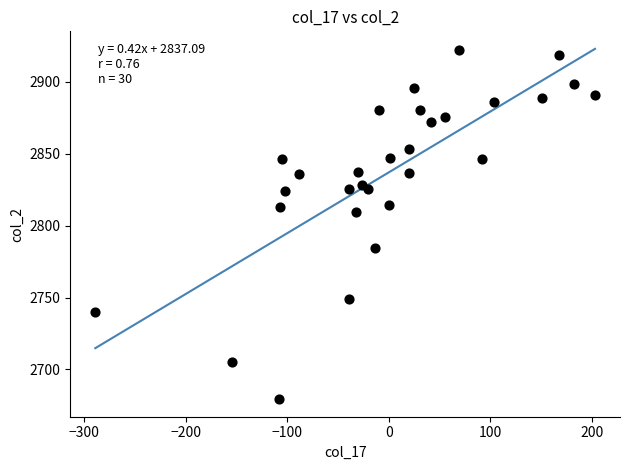

What is the range of X values (max minus min)?

492.1